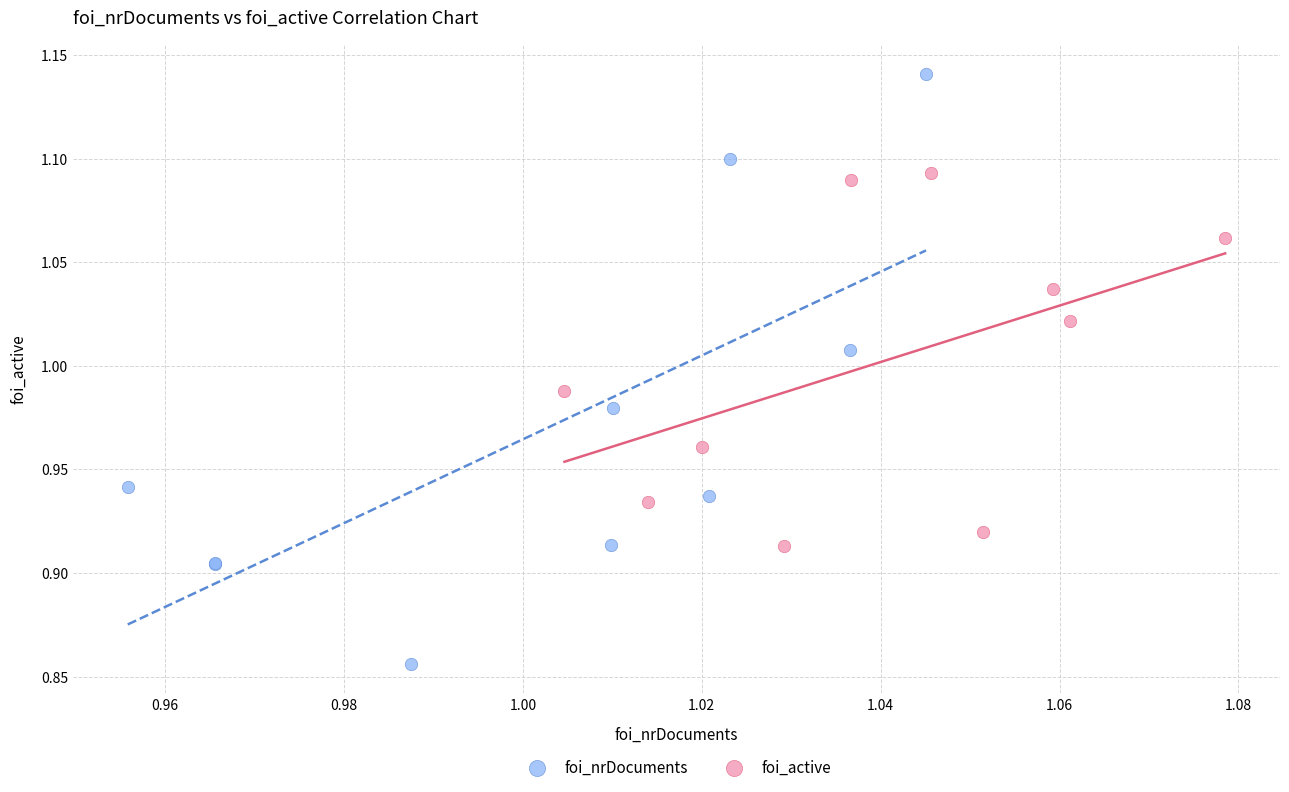

Which series contains the lowest Y value?

foi_nrDocuments